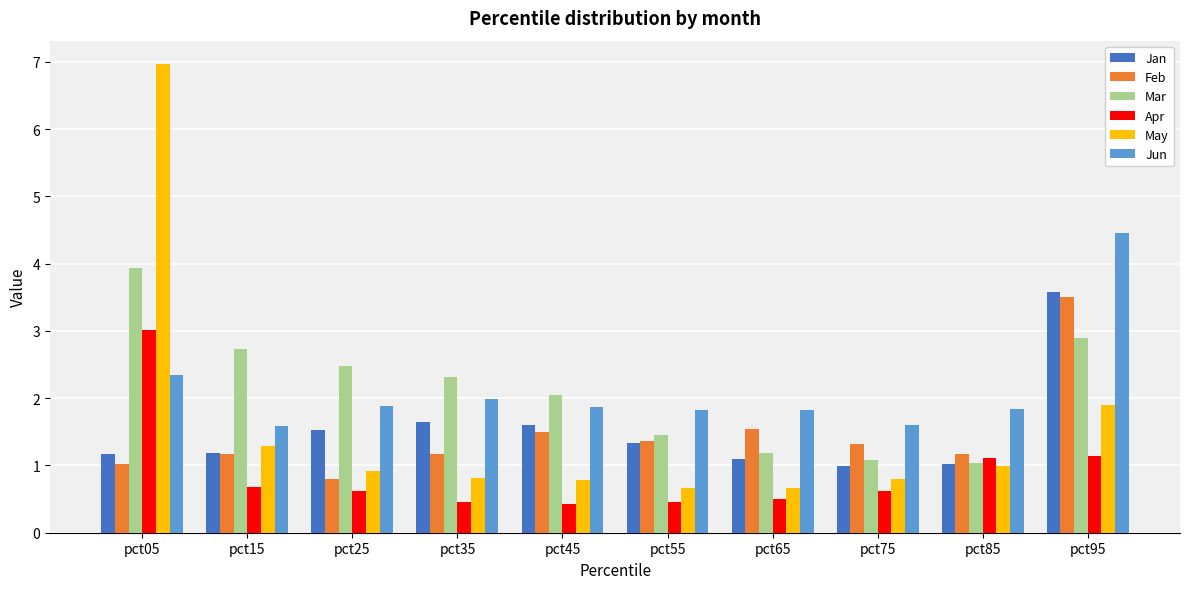

What are all the series names shown in the legend?

Jan, Feb, Mar, Apr, May, Jun